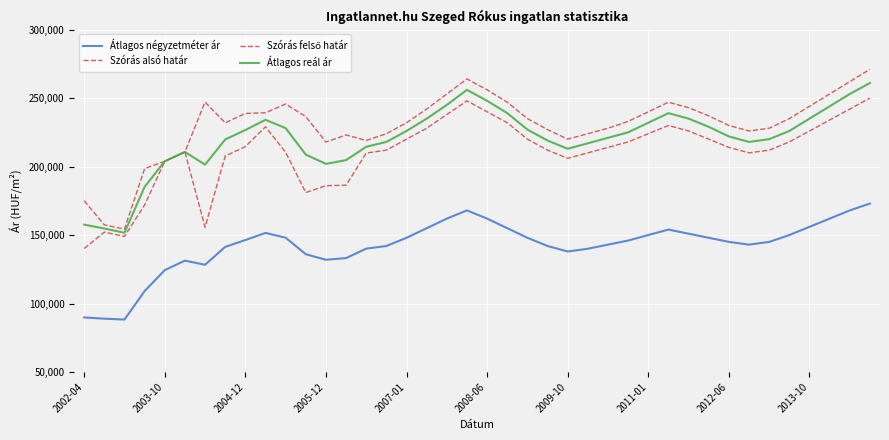

How many lines are shown in the chart?

4